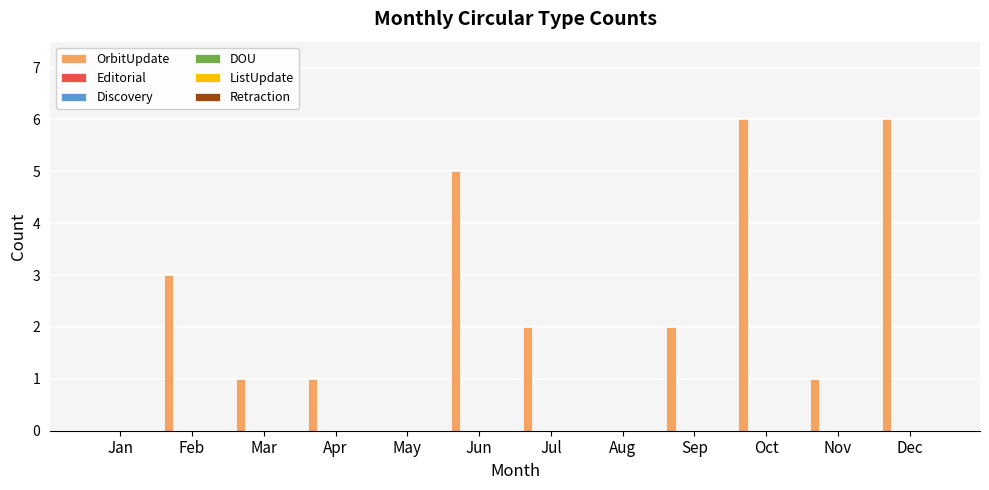

What is the greatest value displayed?

6